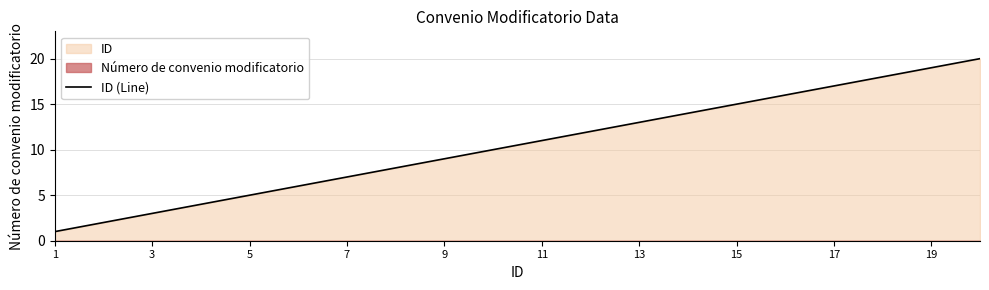

What is the maximum value for ID (Line)?

20